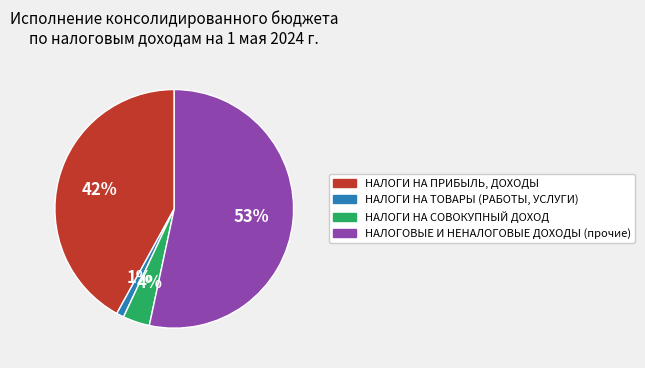

The НАЛОГИ НА ПРИБЫЛЬ, ДОХОДЫ slice represents 42% of the pie. True or false?

True